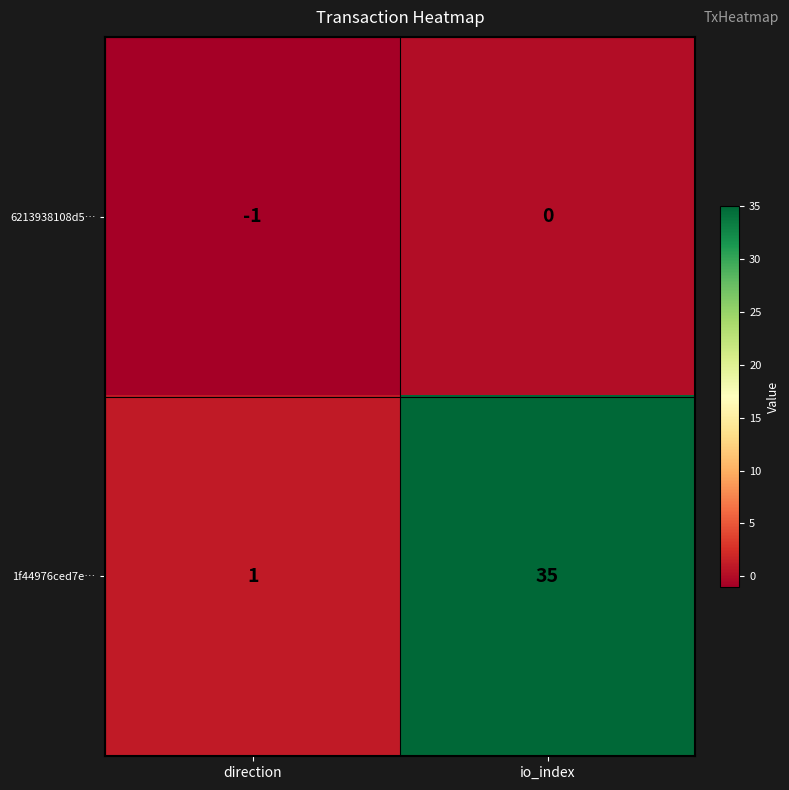

Which series changed the most between direction and io_index?

1f44976ced7e…